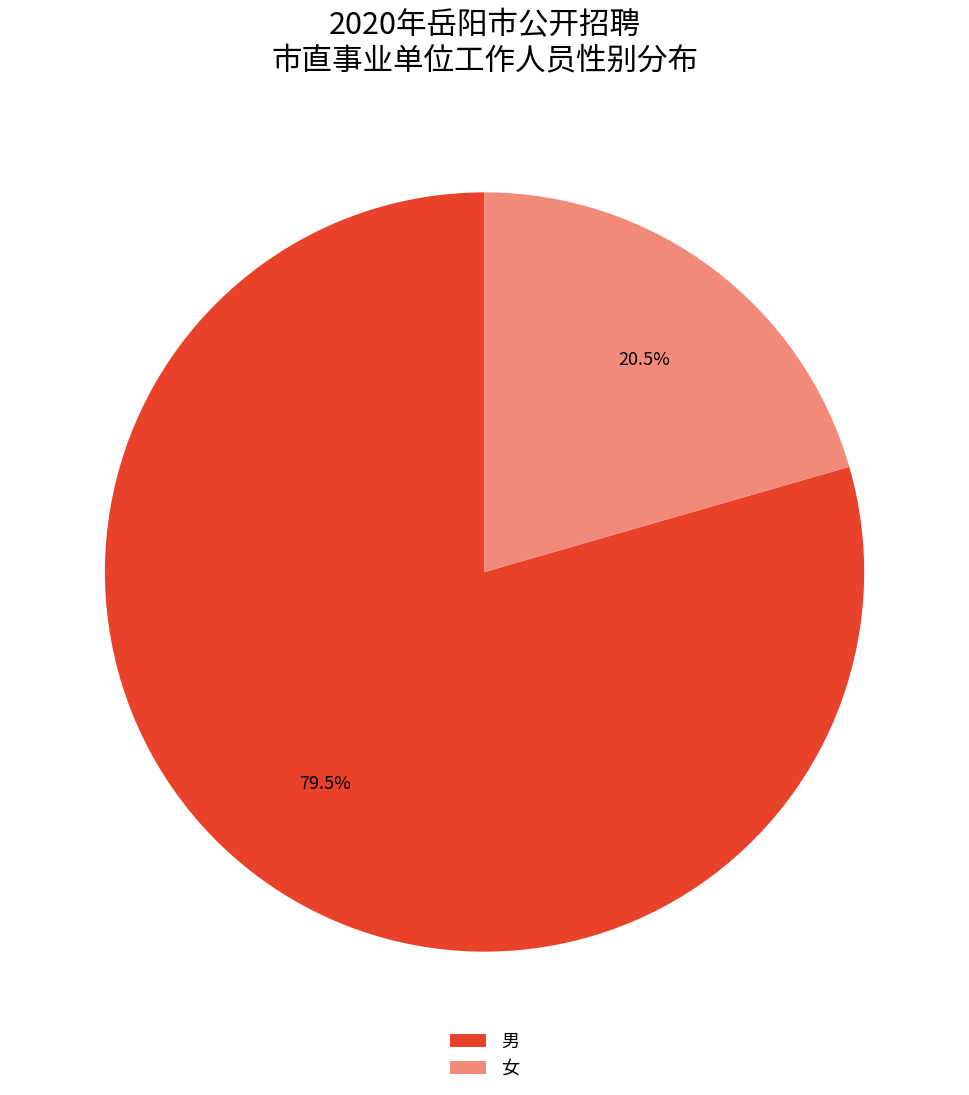

Do 男 and 女 together represent more than half of the pie?

Yes